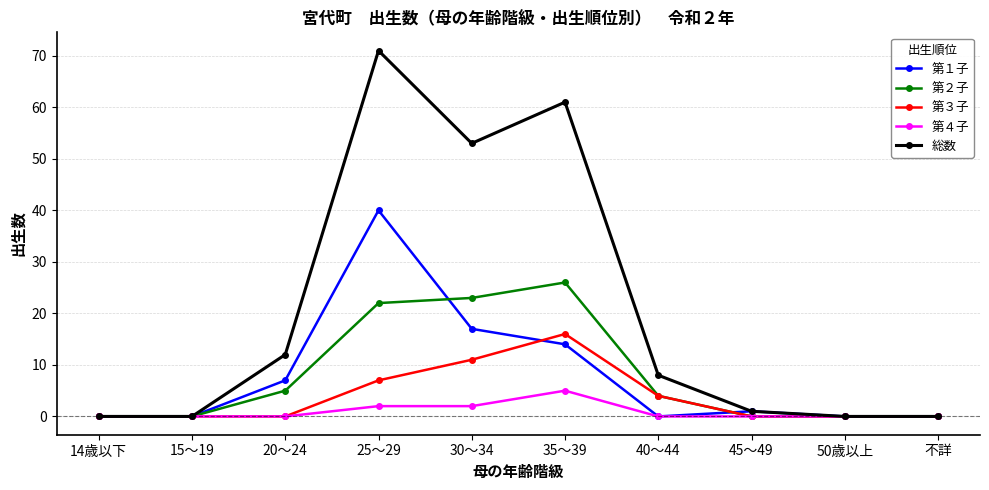

True or false: 第３子 has a value of 0 at 50歳以上.

True